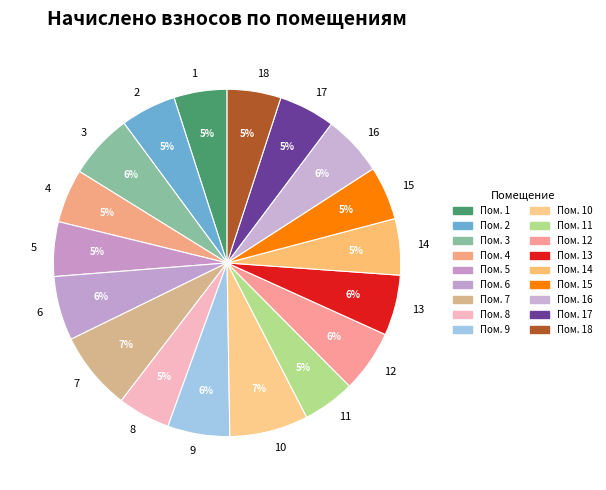

What percentage is the 14 slice, to the nearest percent?

5%